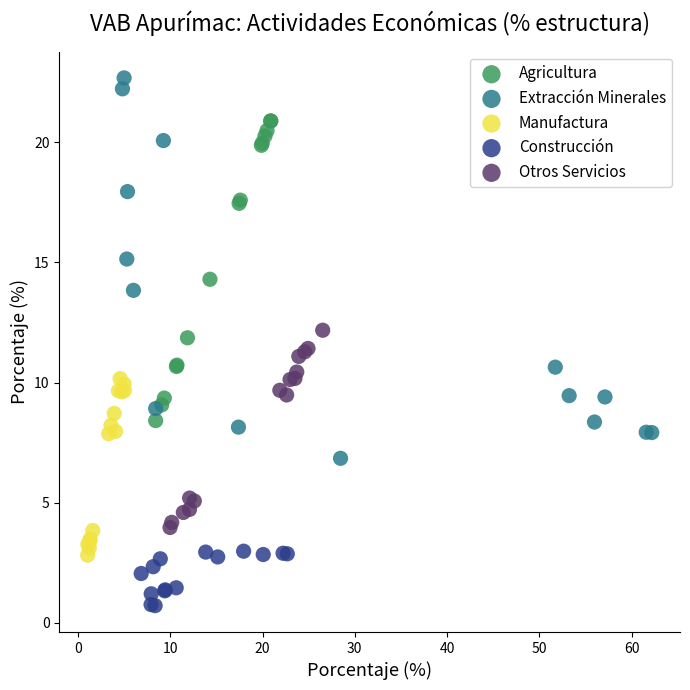

Which series has the widest spread of Y values?

Extracción Minerales